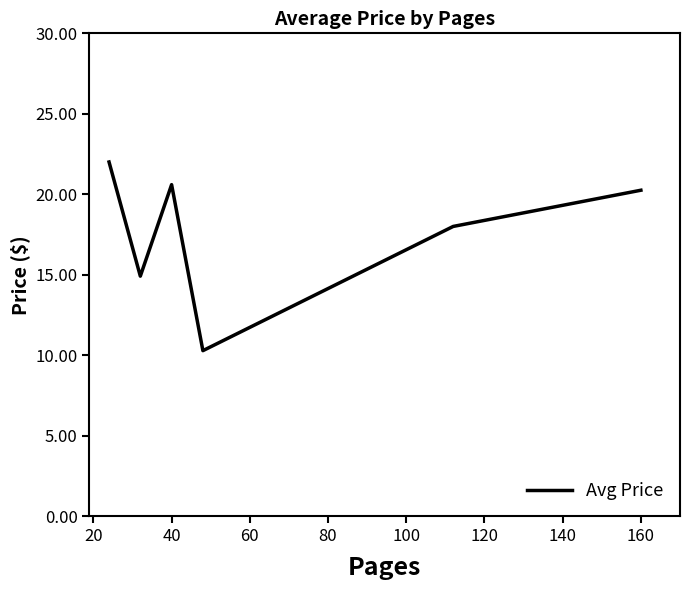

What is the difference between the maximum and second lowest values?

7.1